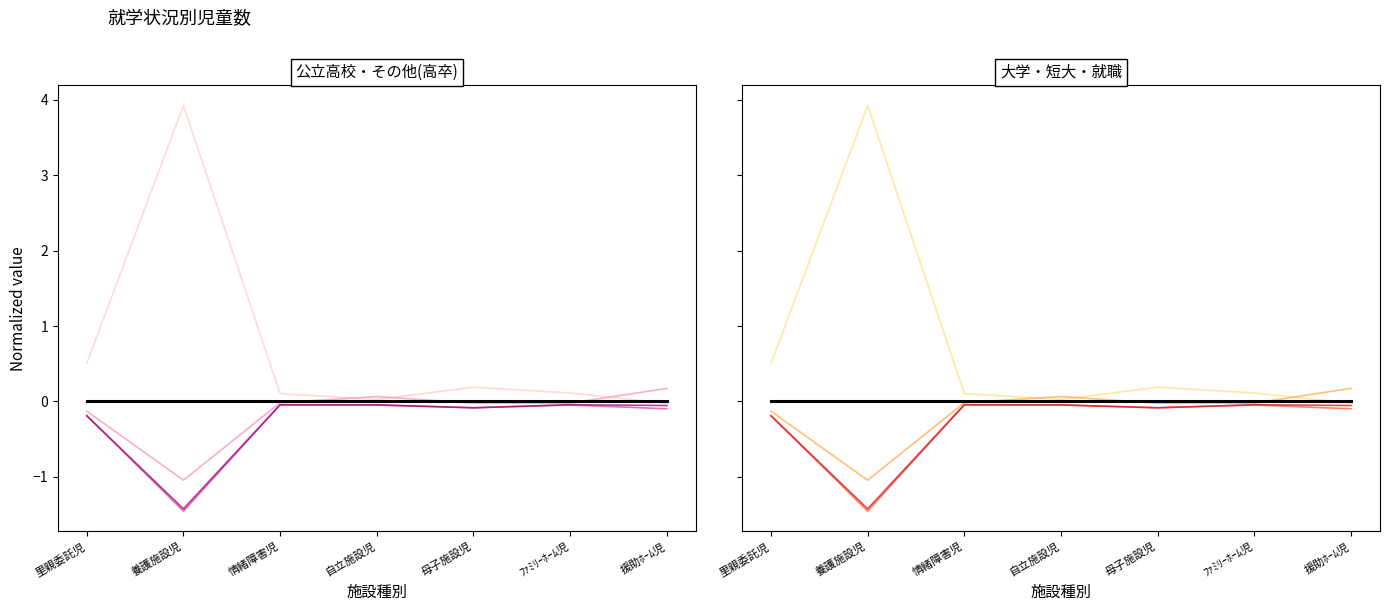

What is the difference between the highest and lowest values at 情緒障害児?

0.1